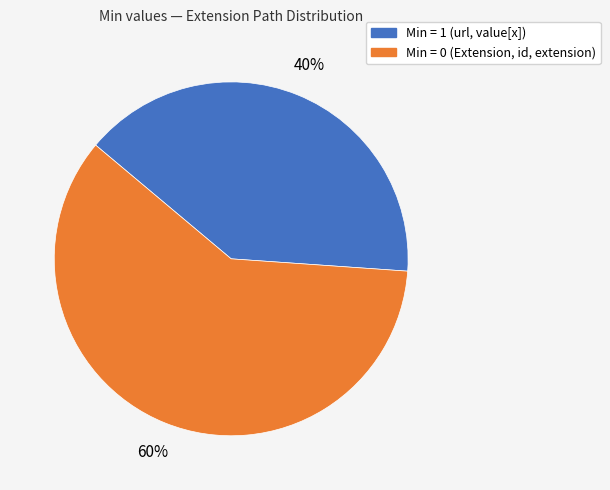

Does any single category account for the majority?

Yes